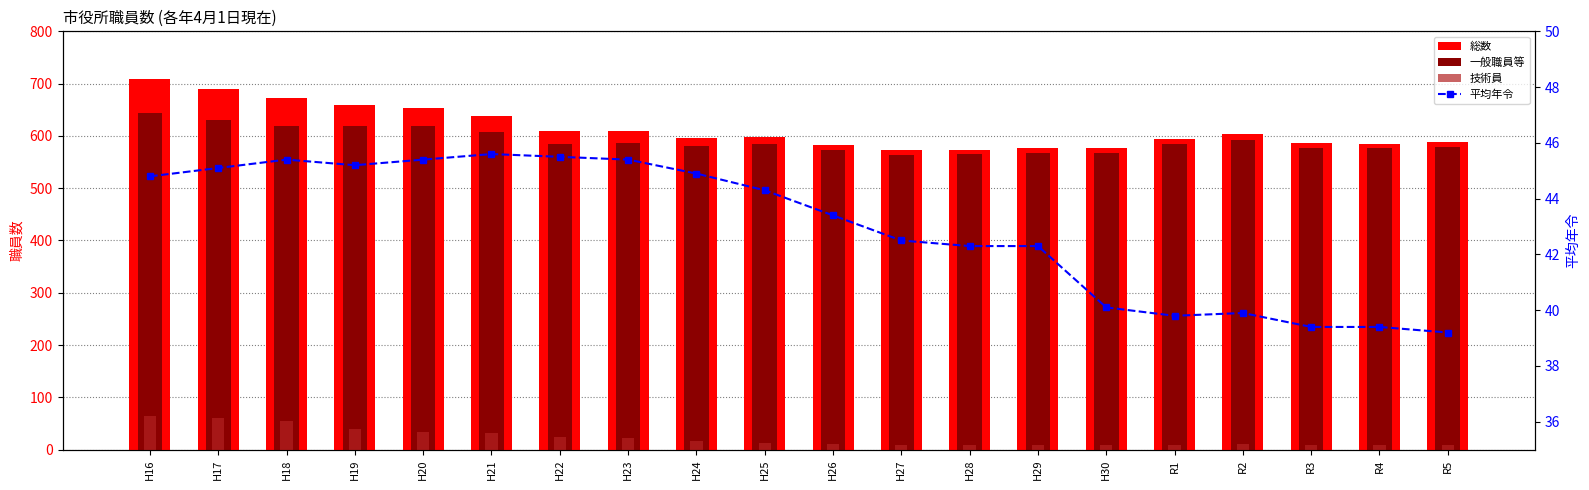

What is the sum of the 総数 values at H29 and R3?

1162.0